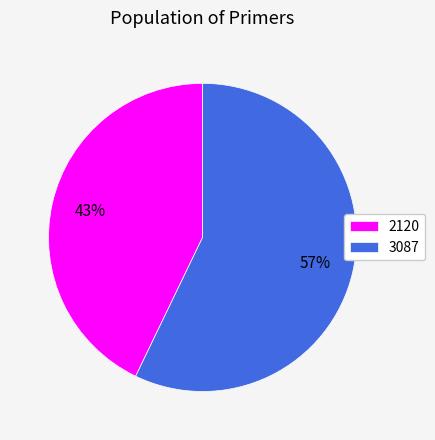

Is there any slice that represents more than half of the pie?

Yes